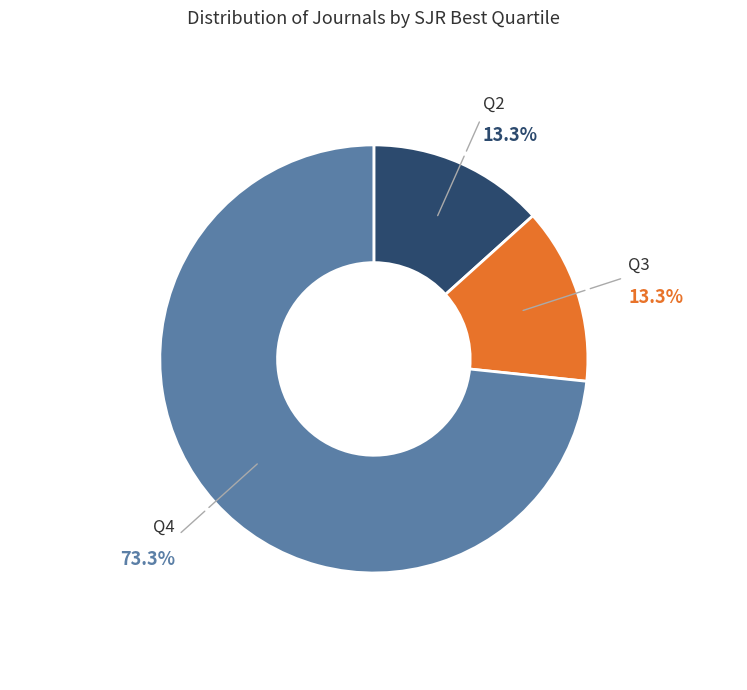

Which category has the biggest portion of the pie?

Q4